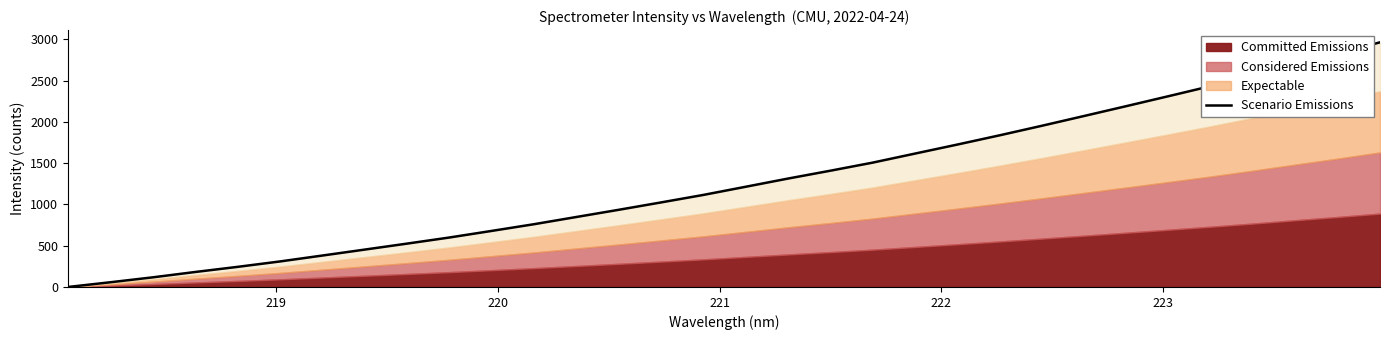

How many data points are less than 1214?

16